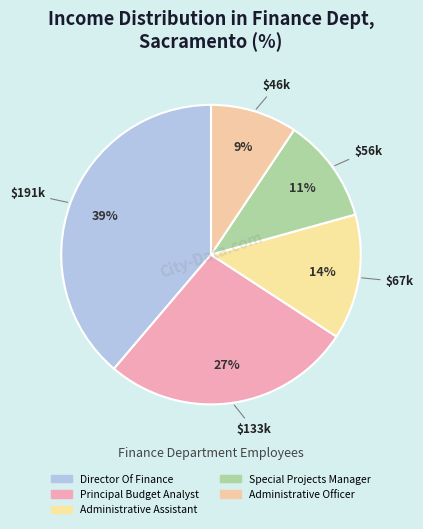

To the nearest percent, what is the difference between the Principal Budget Analyst and Special Projects Manager slice percentages?

16%